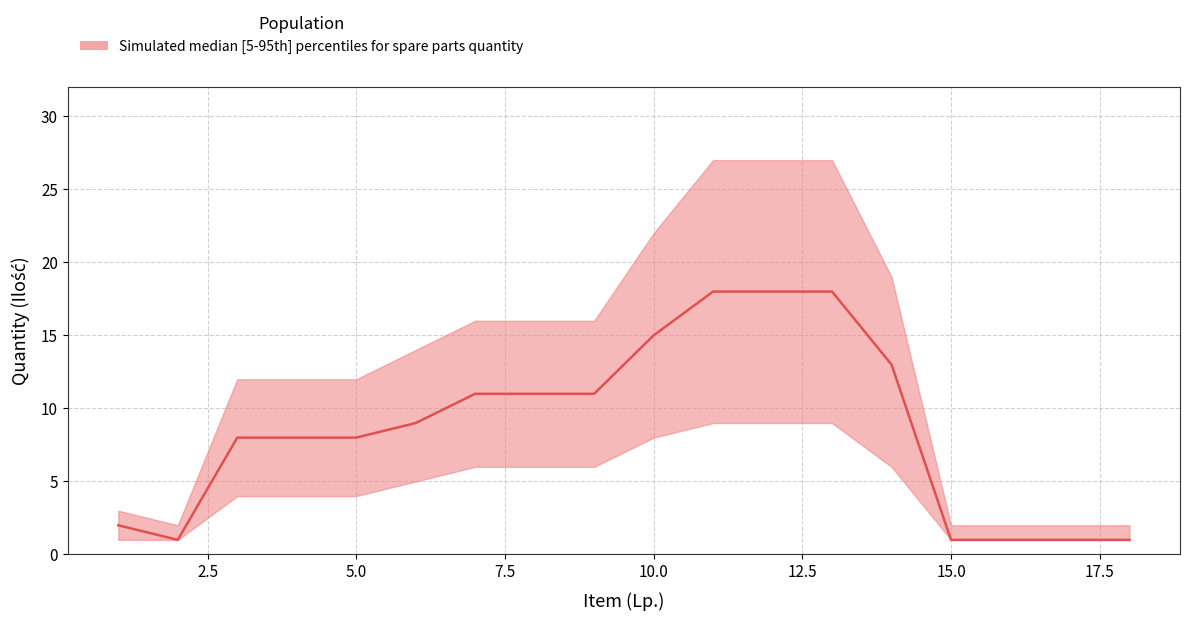

Which has a higher value, 11 or 4?

11